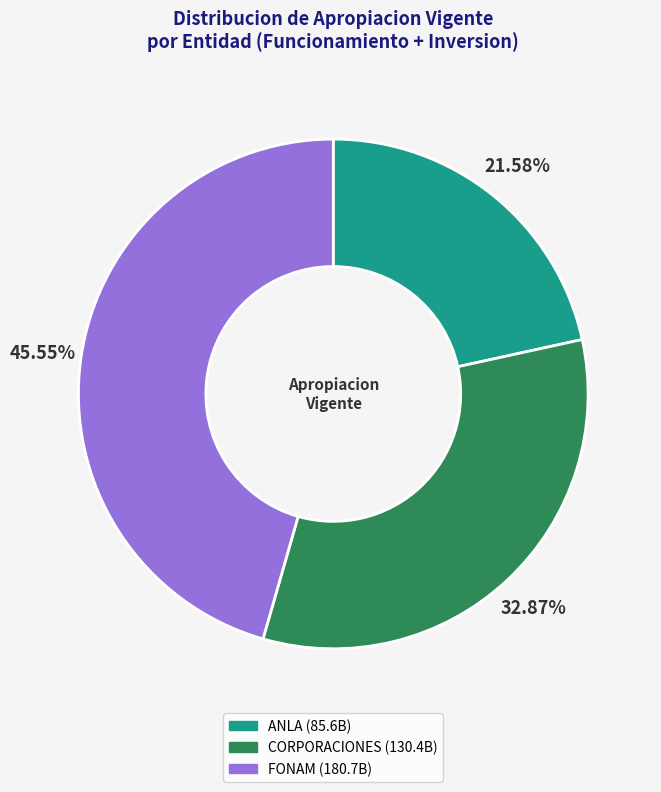

What percentage is the CORPORACIONES slice, to the nearest percent?

33%